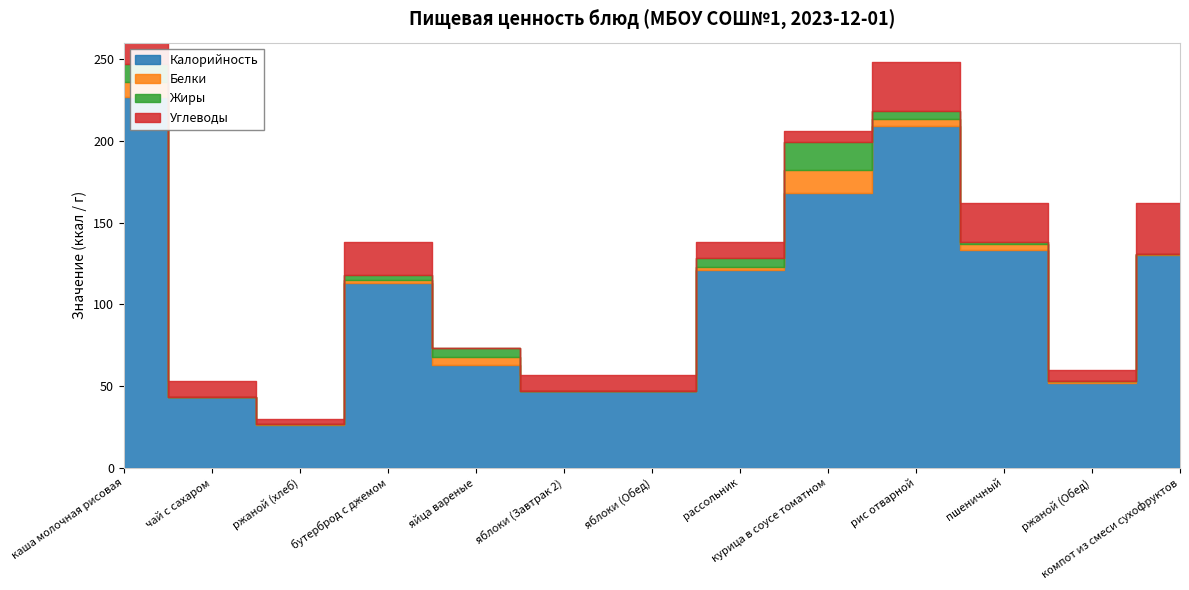

What is the difference between the second highest and minimum values in the Калорийность series?

183